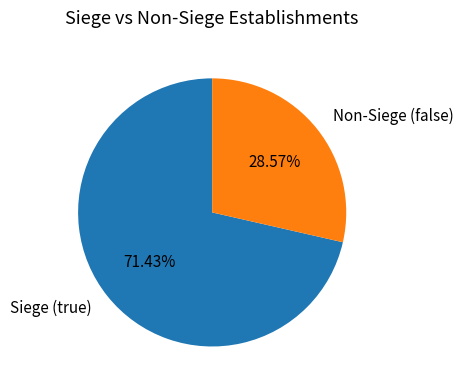

What is the smallest slice in the pie chart?

Non-Siege (false)